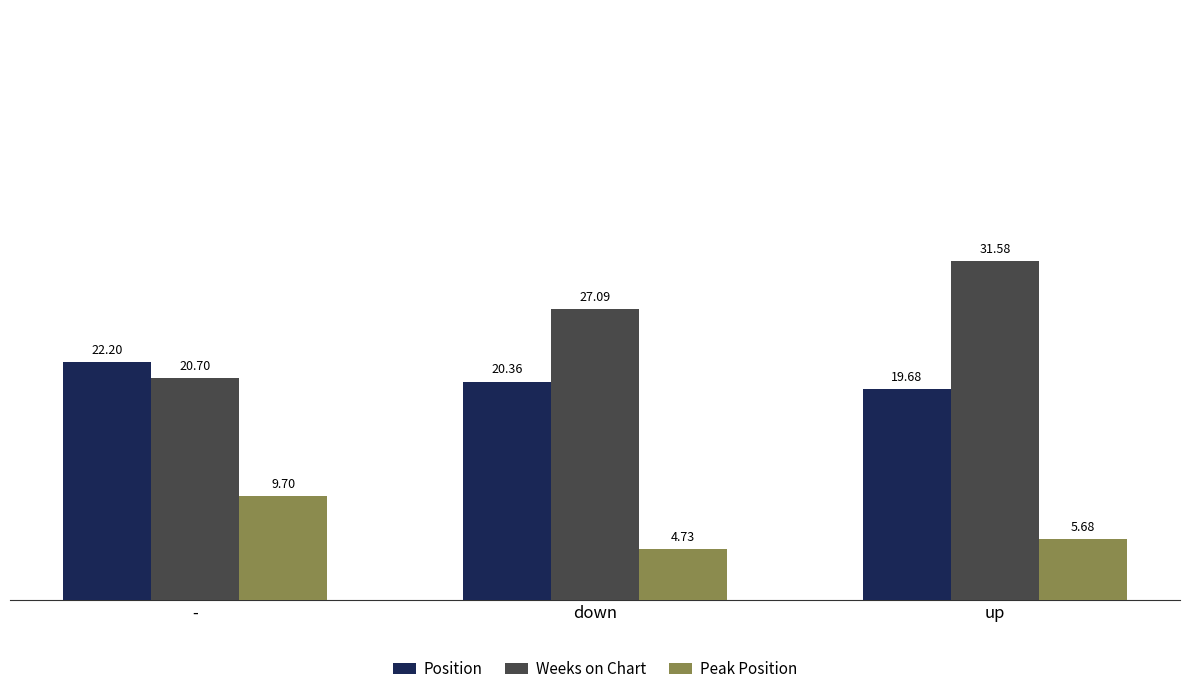

Where does the Peak Position series first go above 5?

-